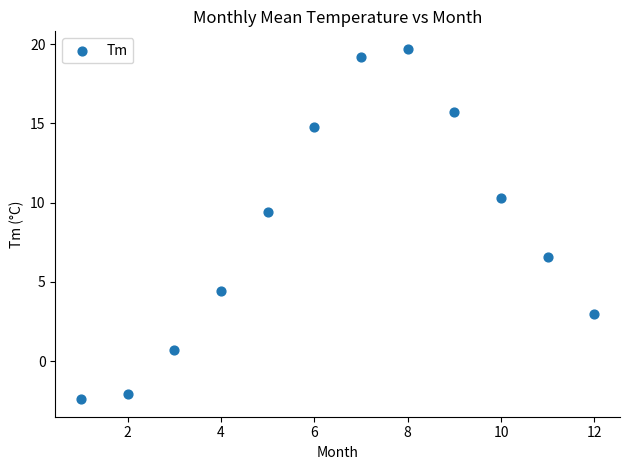

What is the average X value?

6.5